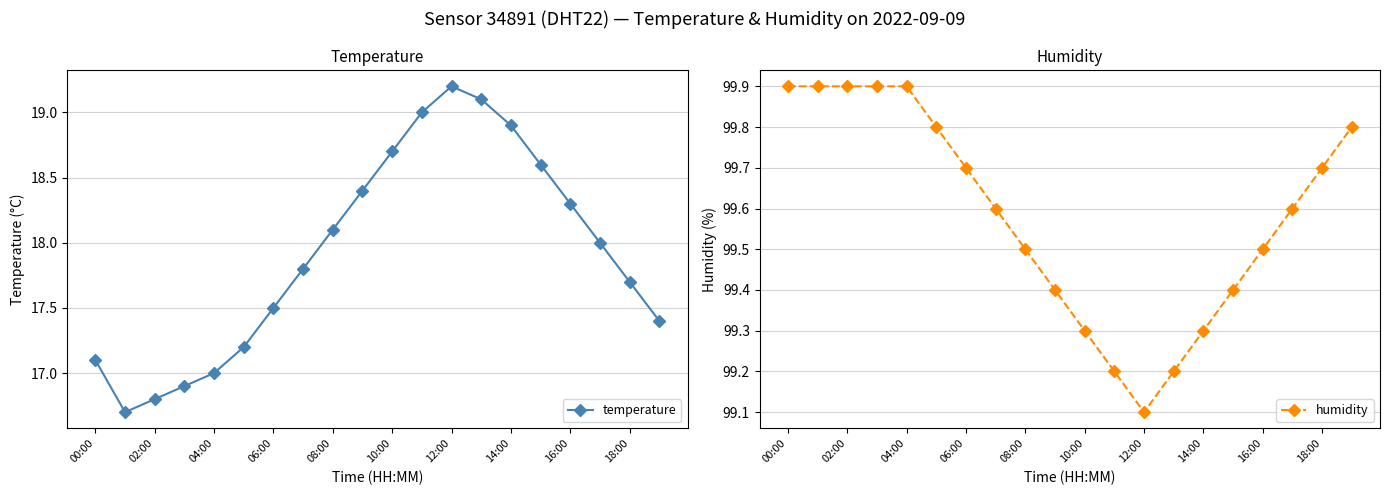

What is the minimum value for humidity?

99.1